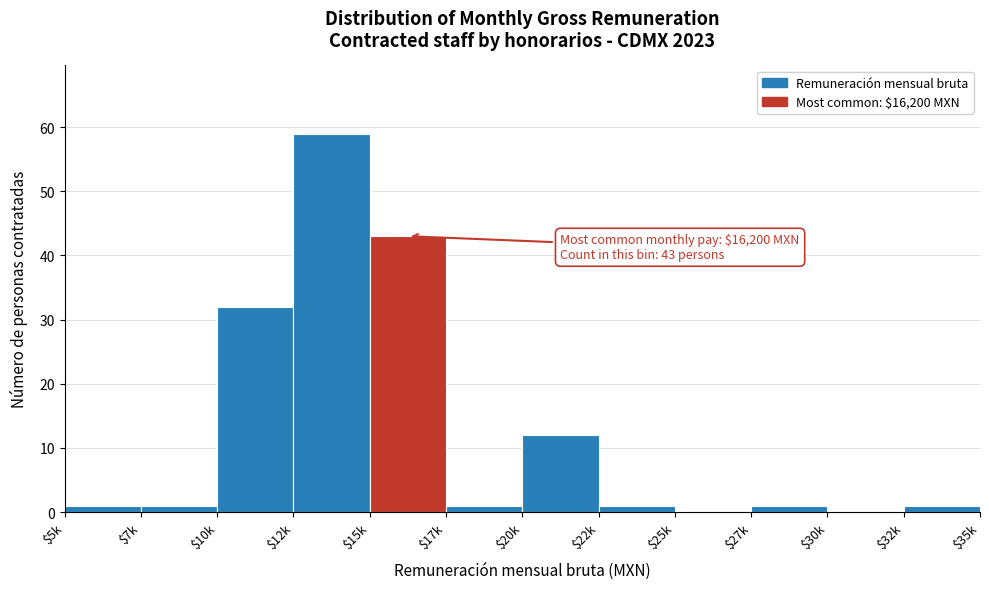

Where is the data nearest to the value 29?

$10k